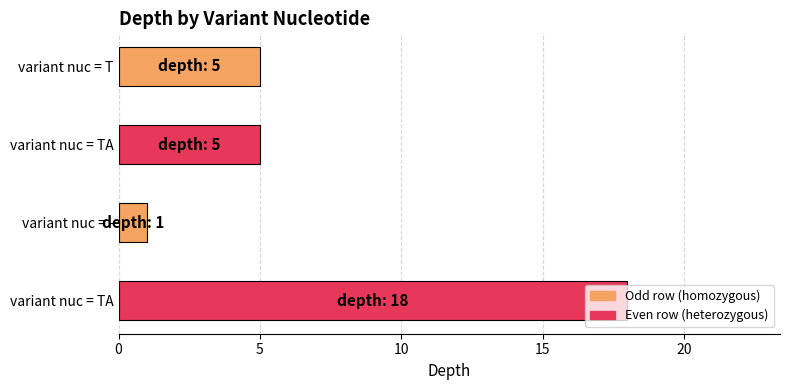

What is the sum of all values?

29